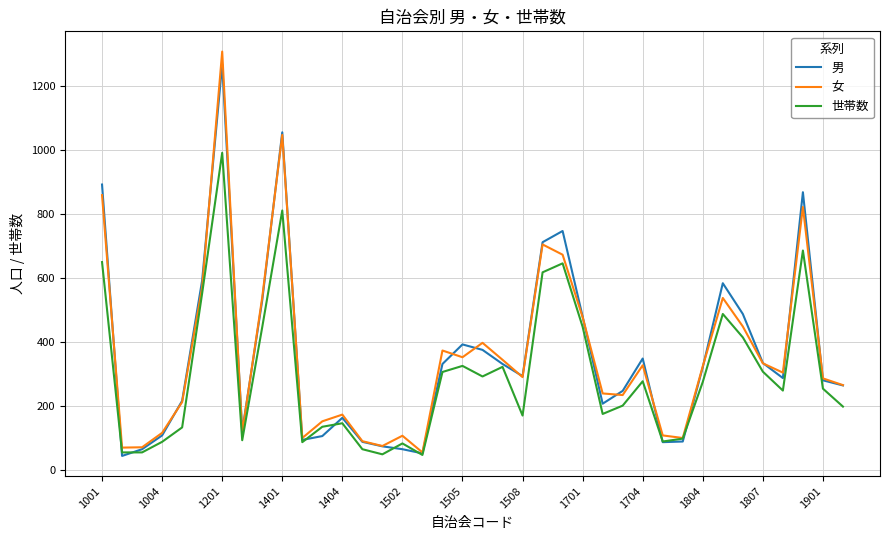

Which series has the widest spread of values?

女